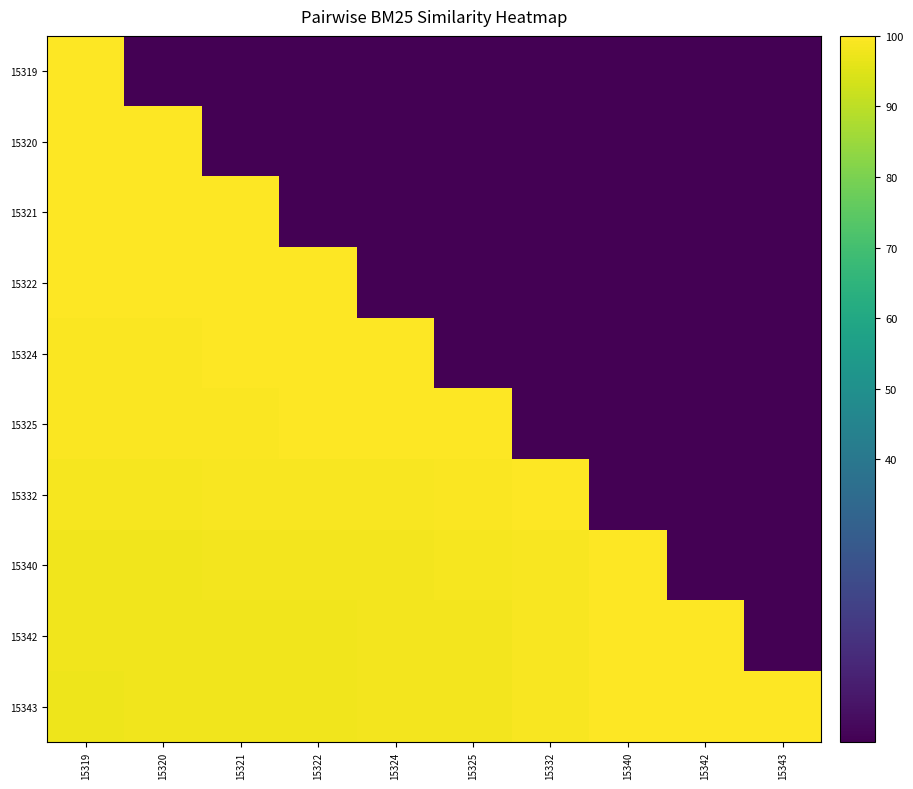

At 15321, list the series in order from largest to smallest.

15321, 15322, 15324, 15325, 15332, 15340, 15342, 15343, 15319, 15320